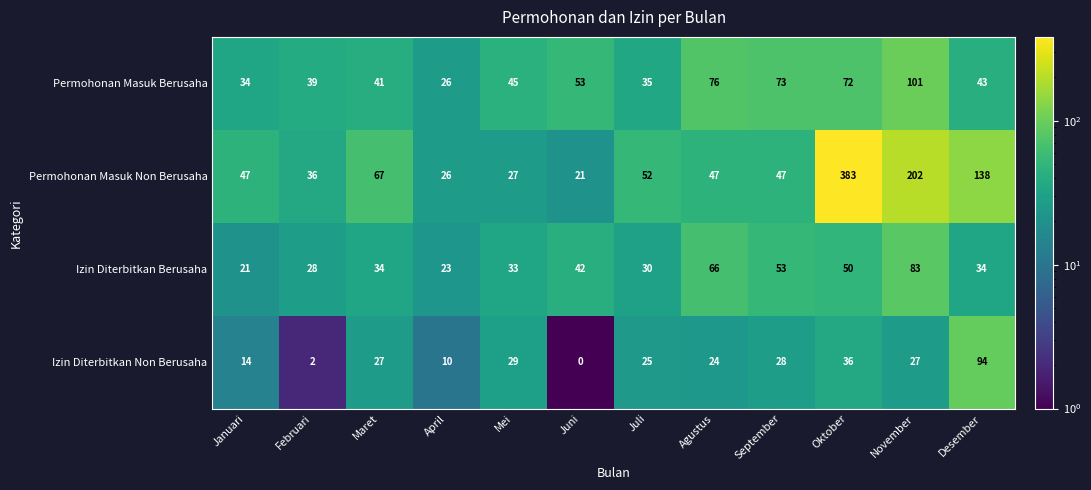

Rank the series by their maximum value, from lowest to highest.

Izin Diterbitkan Berusaha, Izin Diterbitkan Non Berusaha, Permohonan Masuk Berusaha, Permohonan Masuk Non Berusaha